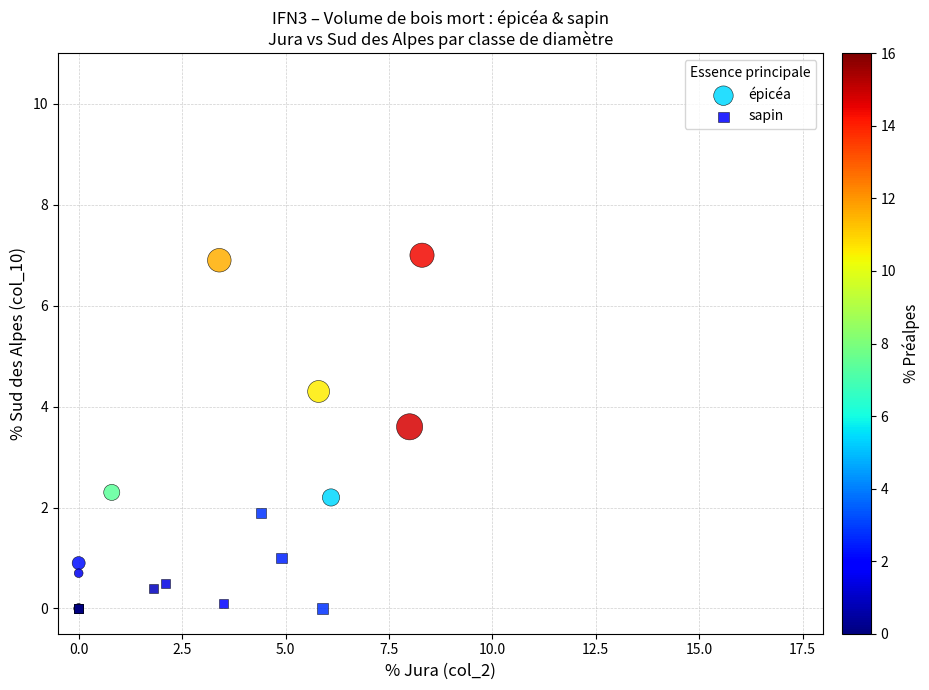

Which series has the largest Y range (max minus min)?

épicéa